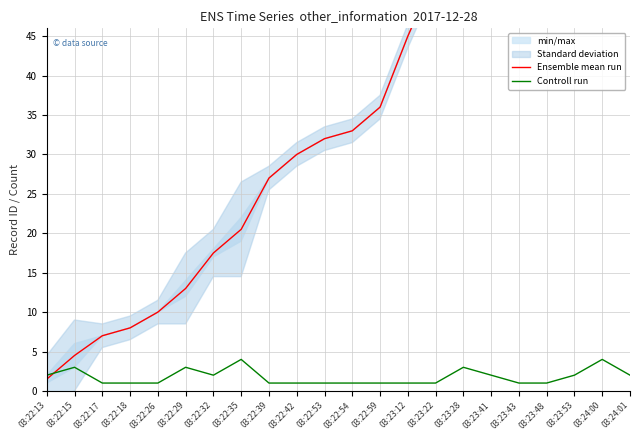

At how many categories does at least one series exceed 7?

19